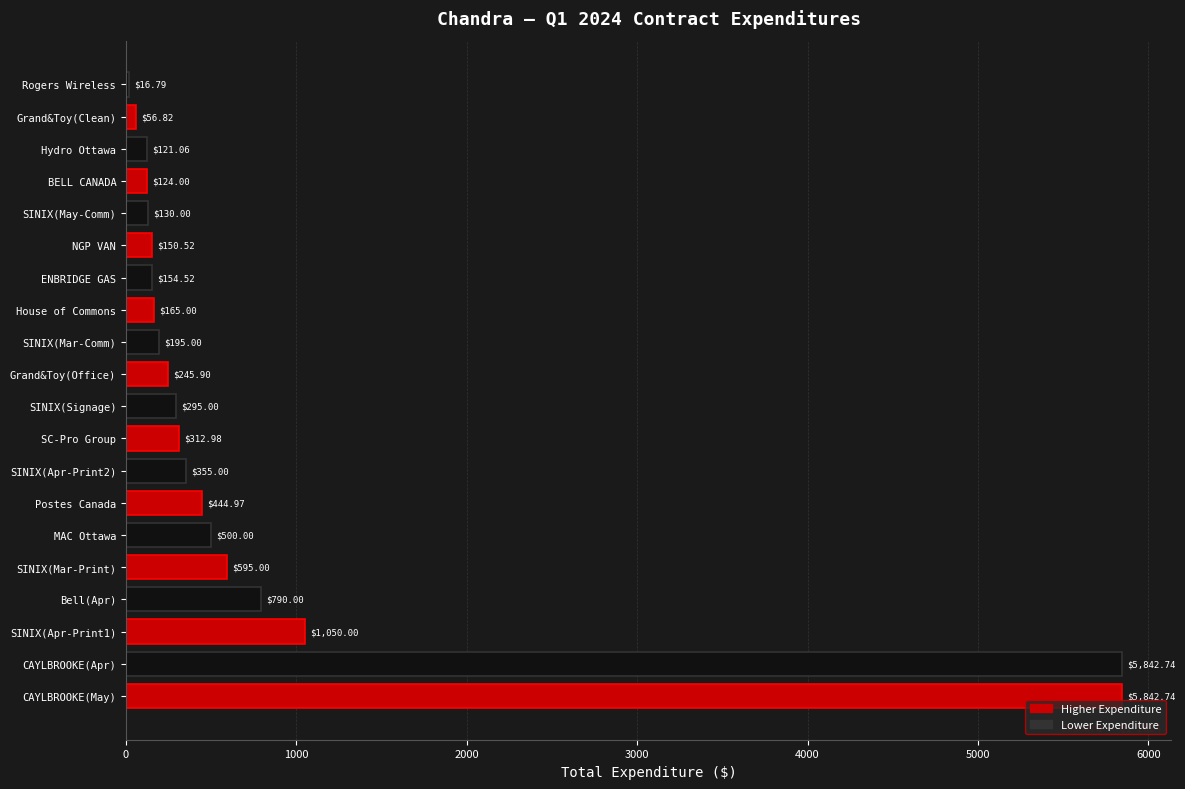

Does the chart contain stacked bars?

No